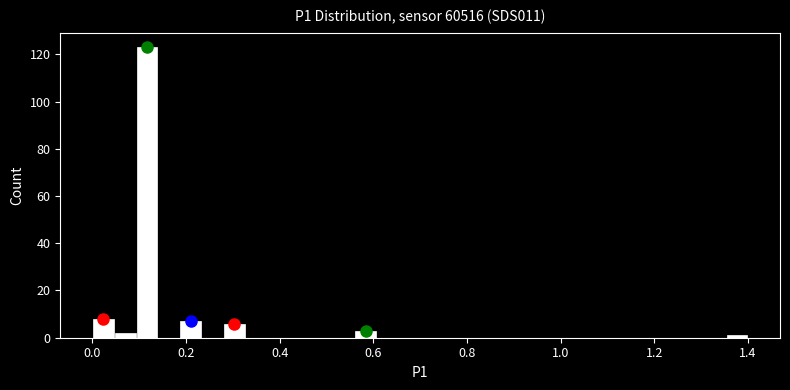

Around what value on the x-axis is the tallest bar? Give the approximate position of its centre, as read against the axis.

0.12